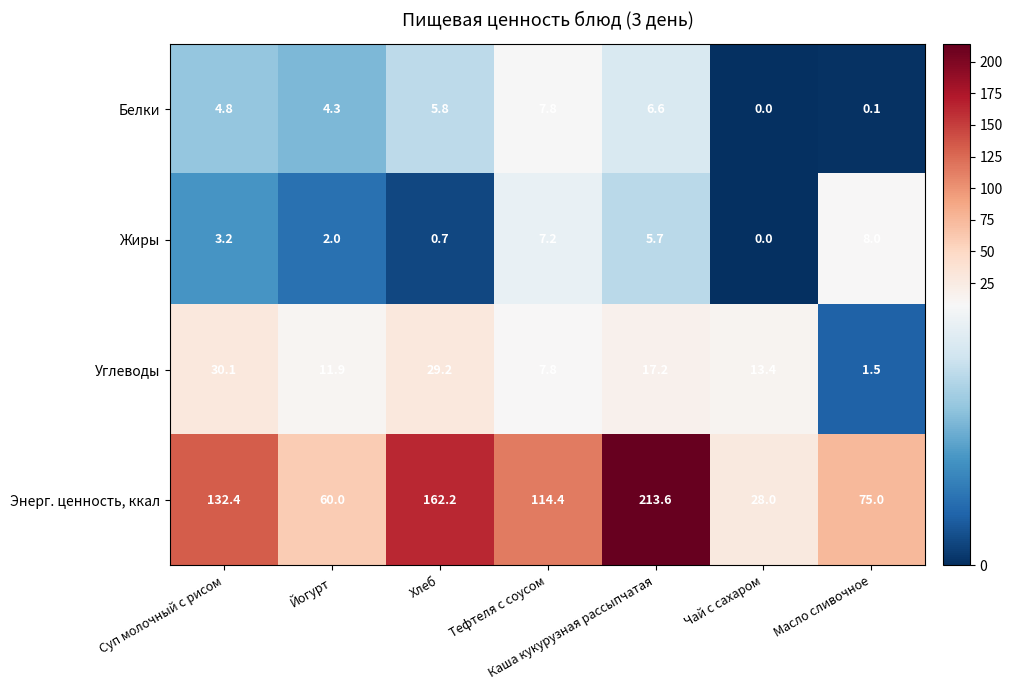

At which label is Углеводы closest to 15?

Чай с сахаром